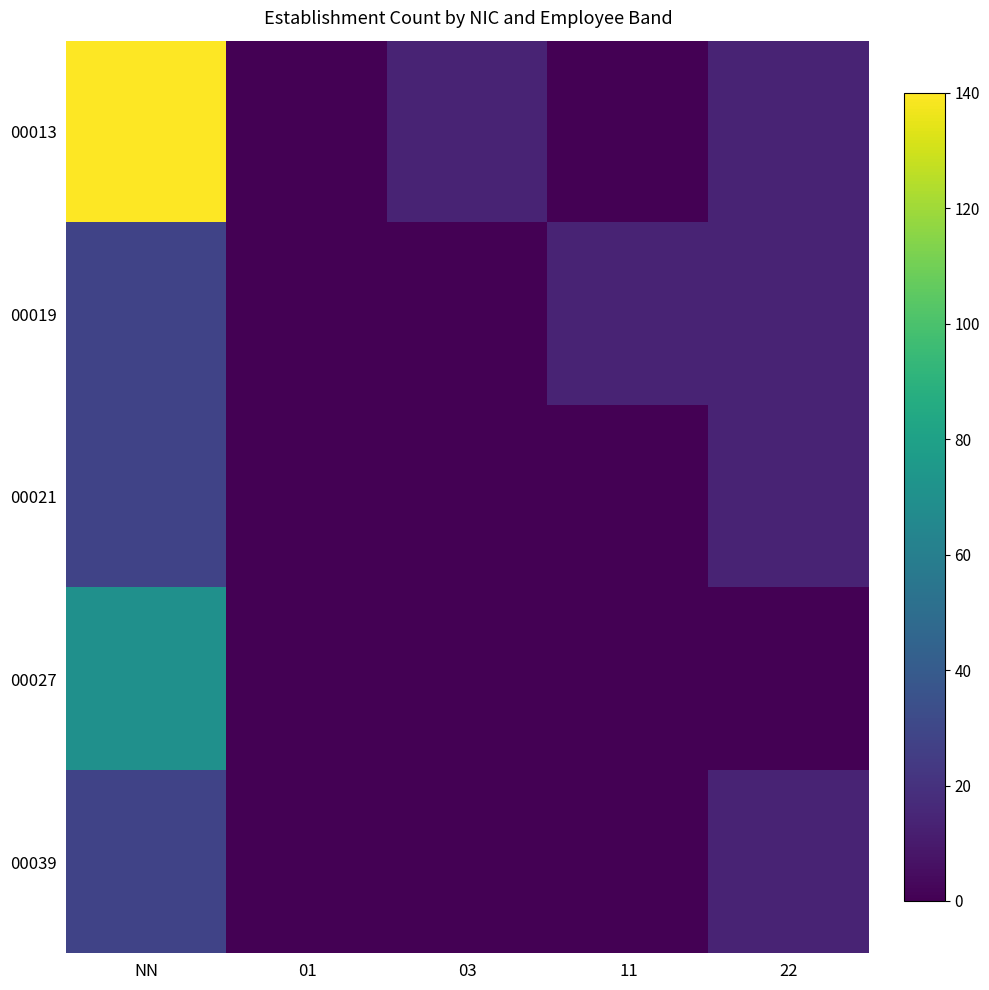

What is the total value across all series at NN?

294